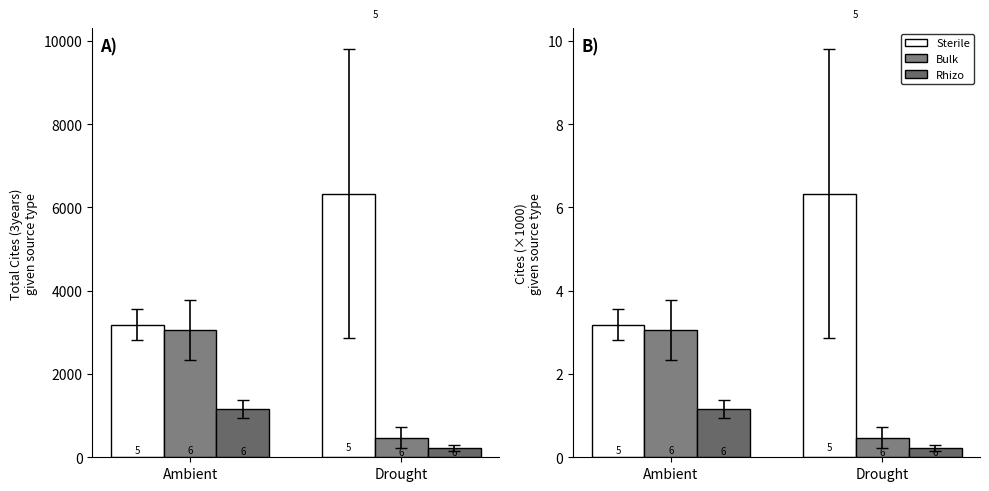

What is the label of the 1st bar from the right?

Drought